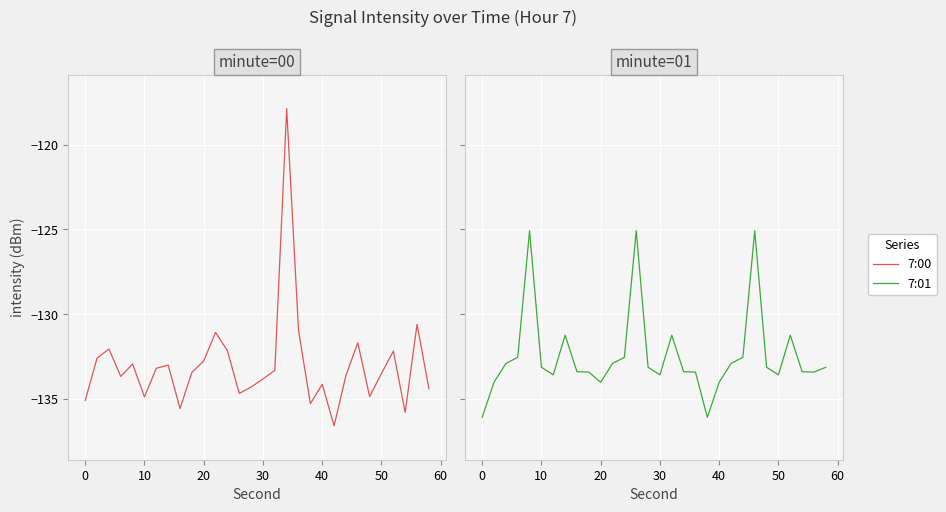

How many lines are shown in the chart?

2